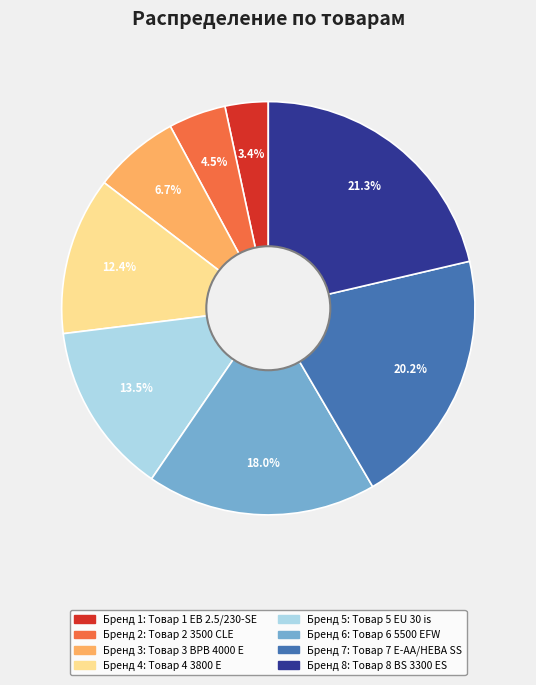

Is there any slice that represents more than half of the pie?

No